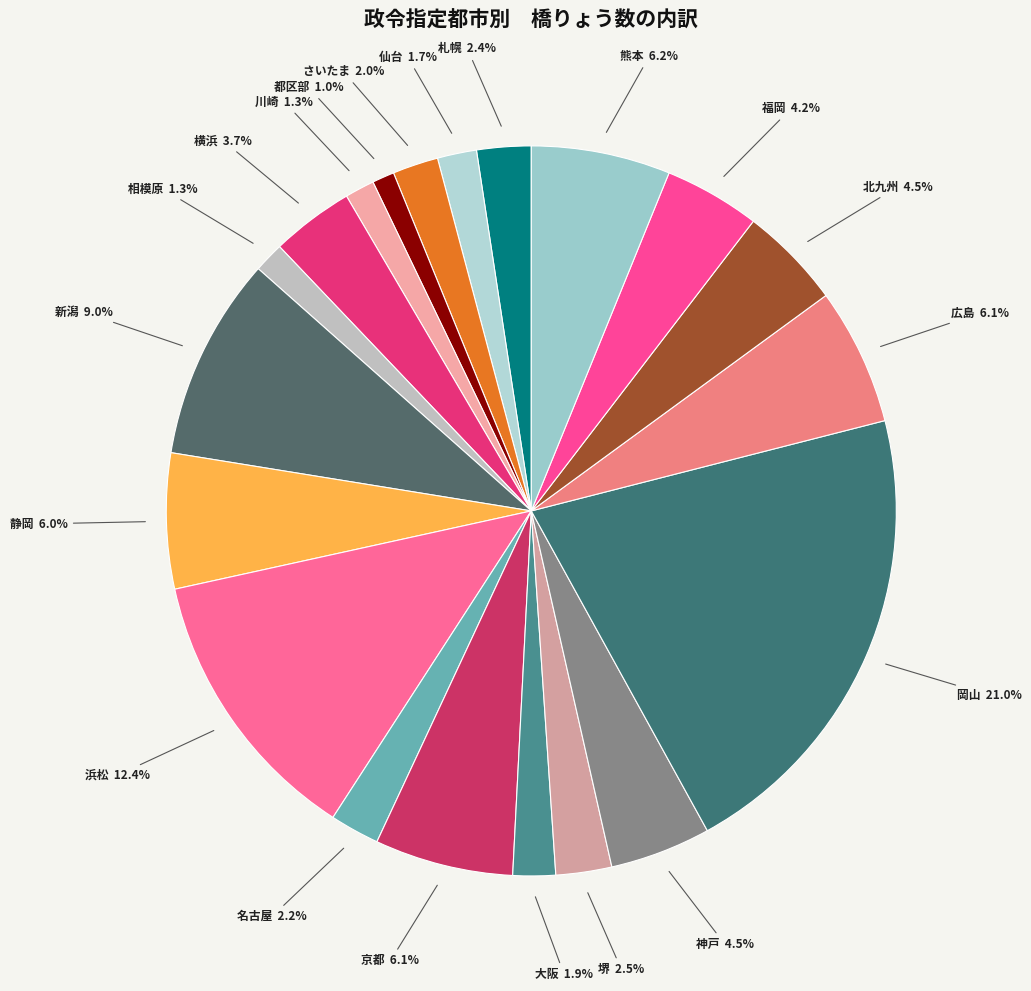

Count the number of slices in the pie.

20